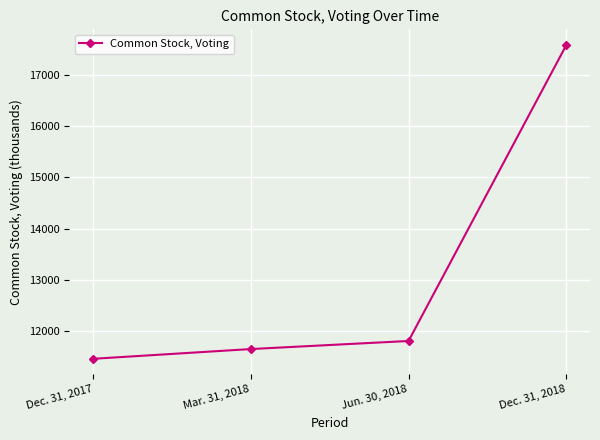

Count the number of categories in the chart.

4